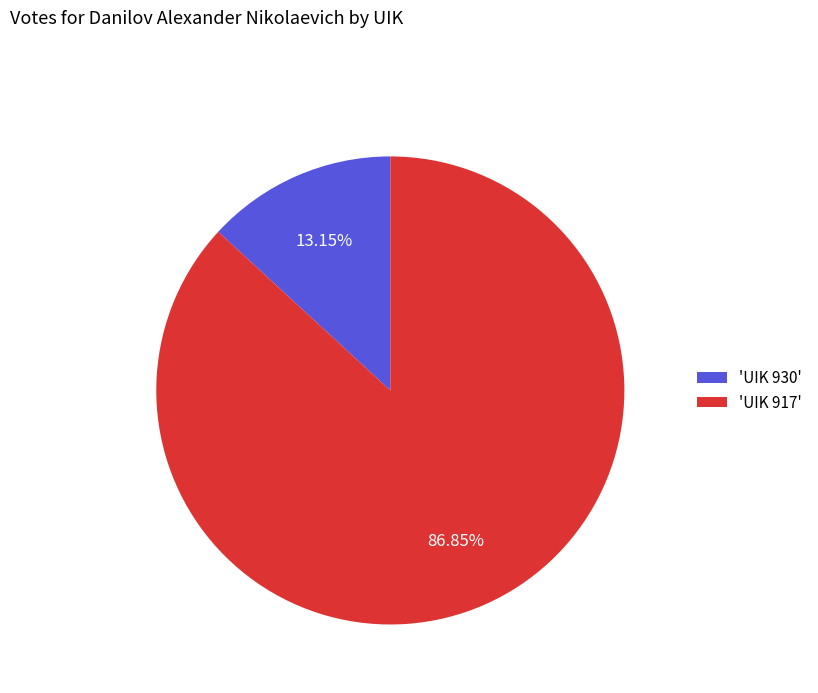

What is the ratio of the value at 'UIK 917' to the value at 'UIK 930'?

6.6